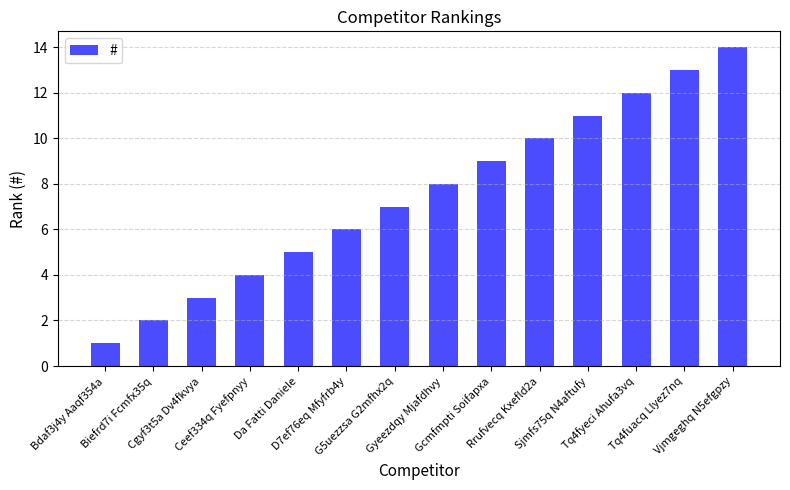

Rank the categories by value from lowest to highest.

Bdaf3j4y Aaqf354a, Biefrd7i Fcmfx35q, Cgyf3t5a Dv4fkvya, Ceef334q Fyefpnyy, Da Fatti Daniele, D7ef76eq Mfyfrb4y, G5uezzsa G2mfhx2q, Gyeezdqy Mjafdhvy, Gcmfmpti Soifapxa, Rrufvecq Kxefld2a, Sjmfs75q N4aftufy, Tq4fyeci Ahufa3vq, Tq4fuacq Llyez7nq, Vjmgeghq N5efgpzy